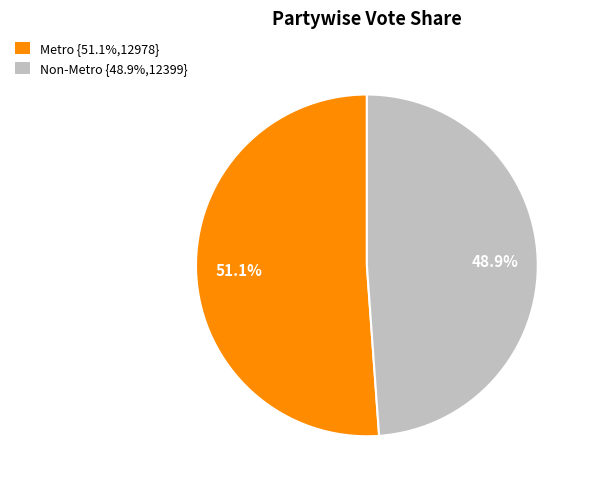

To the nearest percent, what is the difference between the Metro and Non-Metro slice percentages?

2%